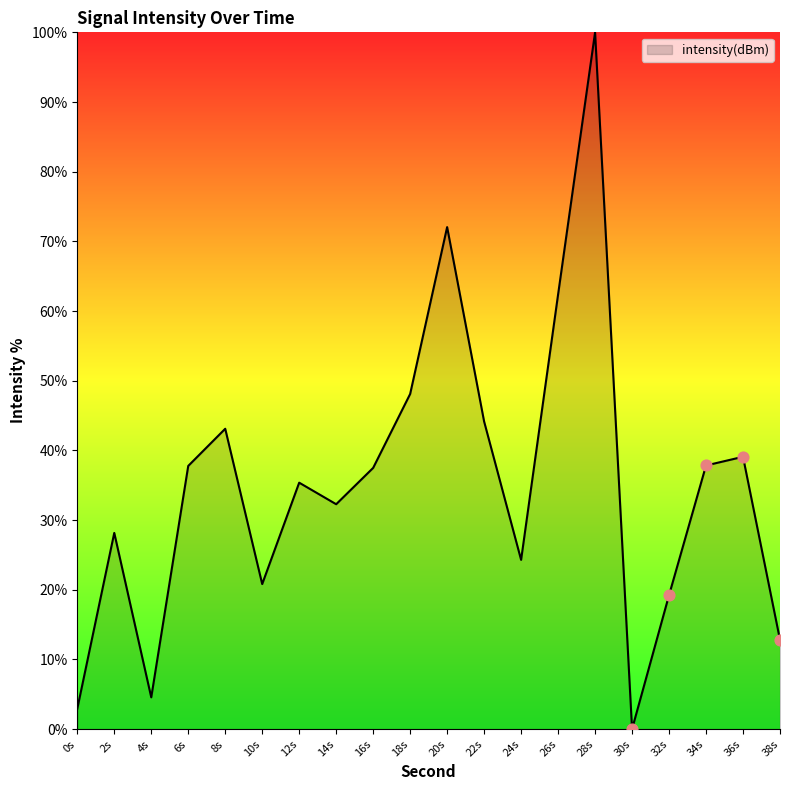

What is the ratio of the value at 28s to the value at 24s?

4.1